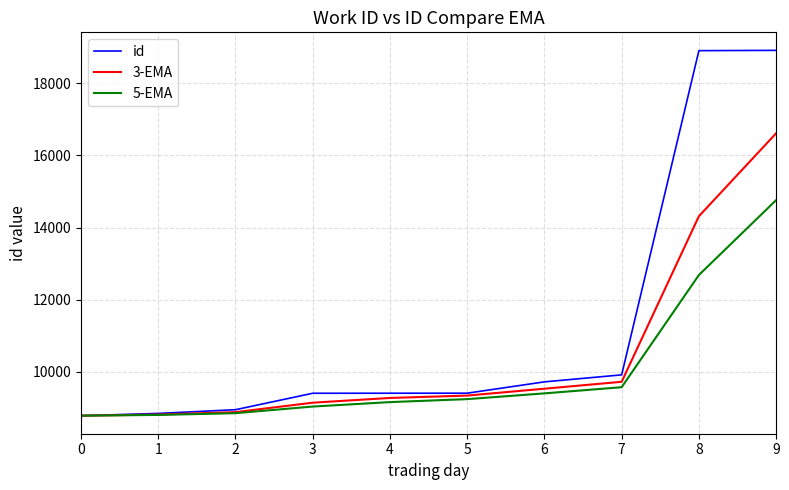

What are all the series names shown in the legend?

id, 3-EMA, 5-EMA